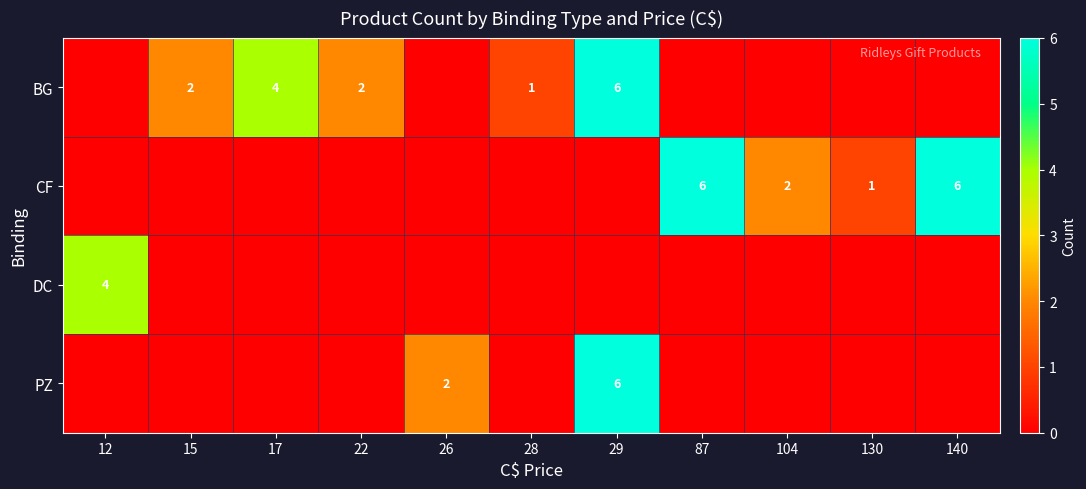

What is the sum of the BG values at 28 and 22?

3